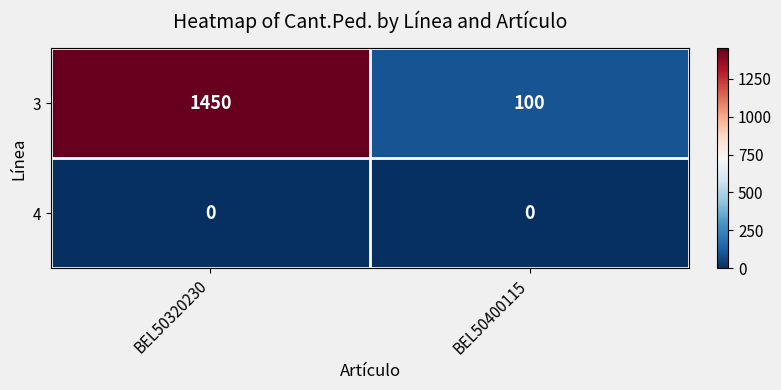

True or false: 3 has a value of 529 at BEL50320230.

False